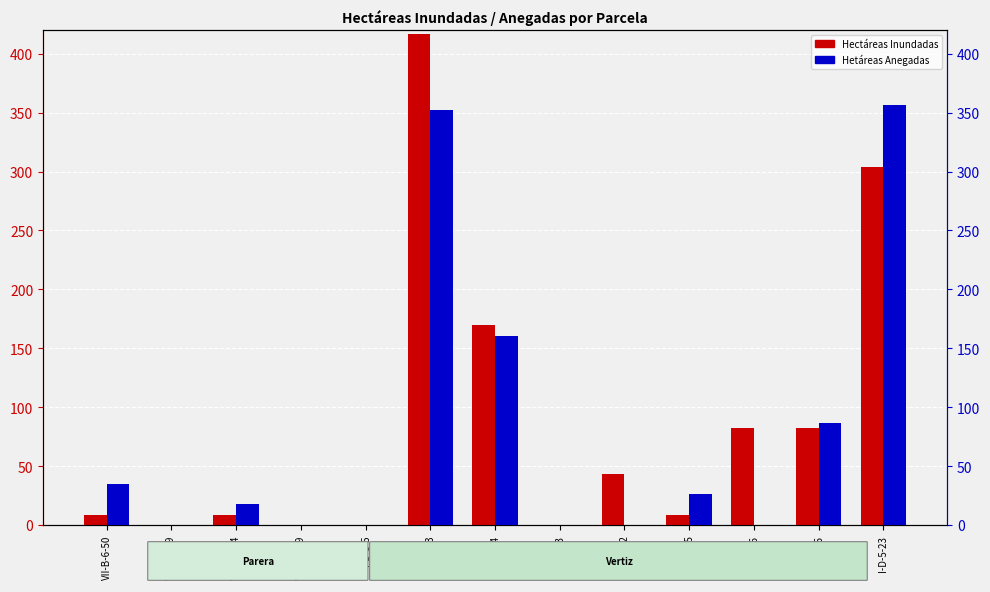

How many categories are shown in the chart?

13